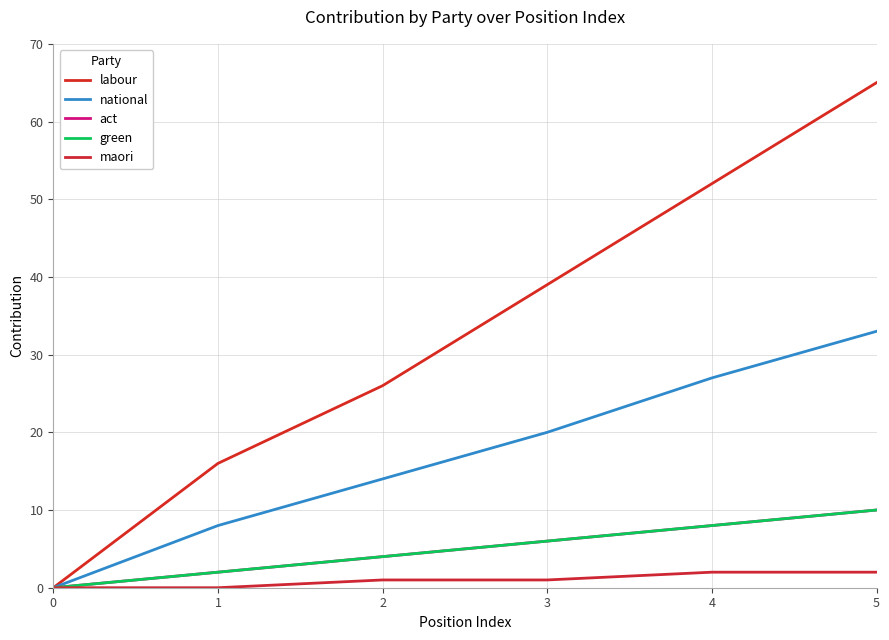

Between 0 and 2, which series saw the biggest shift?

labour